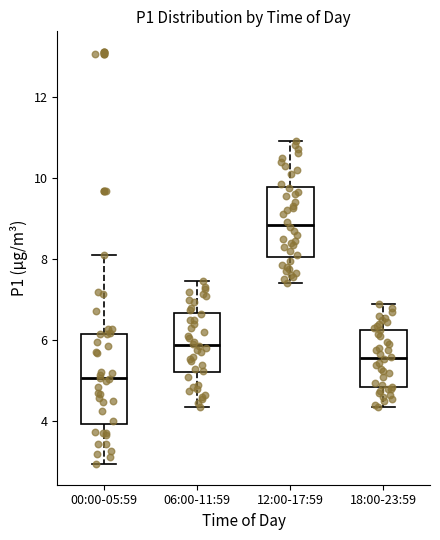

Reading left to right, transcribe this box plot: for each box, give where its median line is, the range the box spans, and where its two whiskers end, as read against the y-axis. The values are not printed on the chart, so give them approximately, as read against the axis.

00:00-05:59: median 5.0, box 4.0 to 6.2, whiskers 3.0 to 8.2
06:00-11:59: median 5.8, box 5.2 to 6.6, whiskers 4.4 to 7.4
12:00-17:59: median 8.8, box 8.0 to 9.8, whiskers 7.4 to 11.0
18:00-23:59: median 5.6, box 4.8 to 6.2, whiskers 4.4 to 7.0